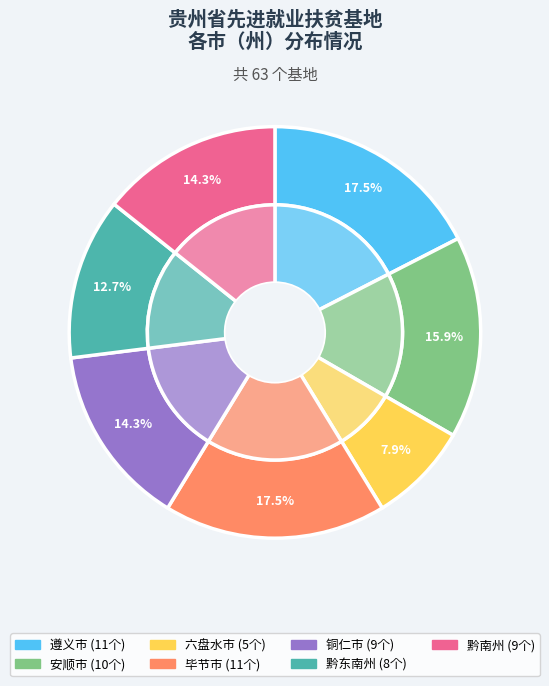

What portion of the pie excludes 黔东南州?

87.3%